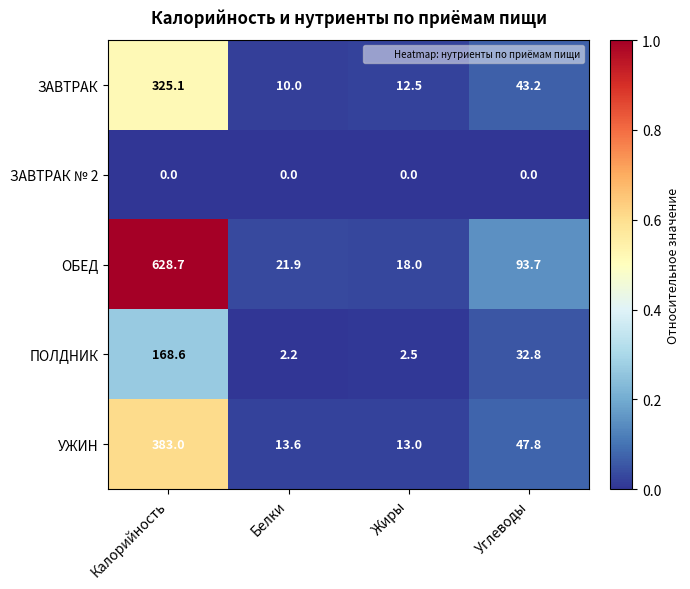

What is the difference between the highest and lowest values at Углеводы?

93.7